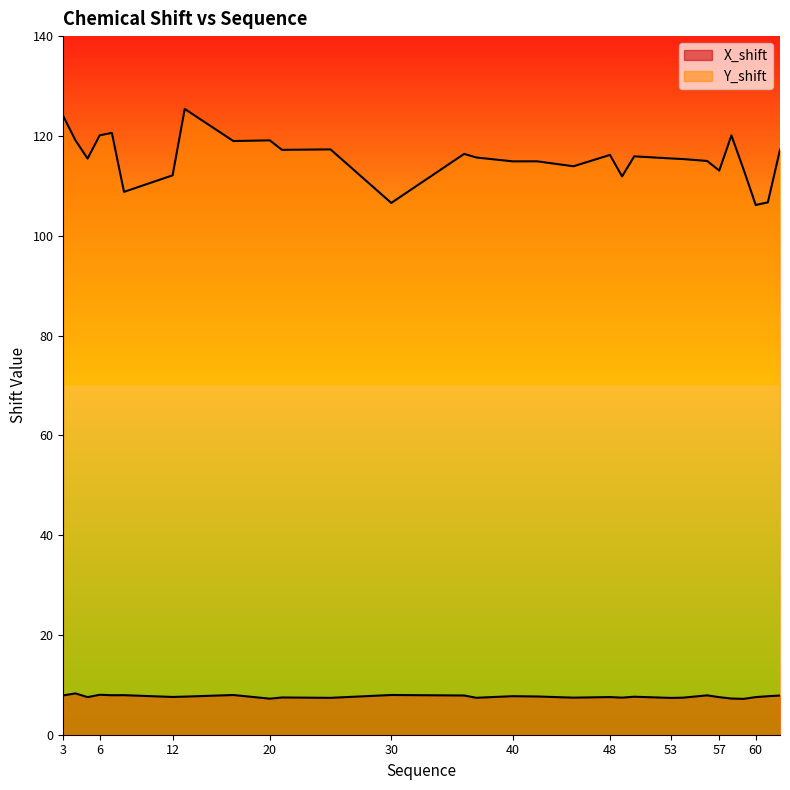

Which series has the largest total across all categories?

Y_shift